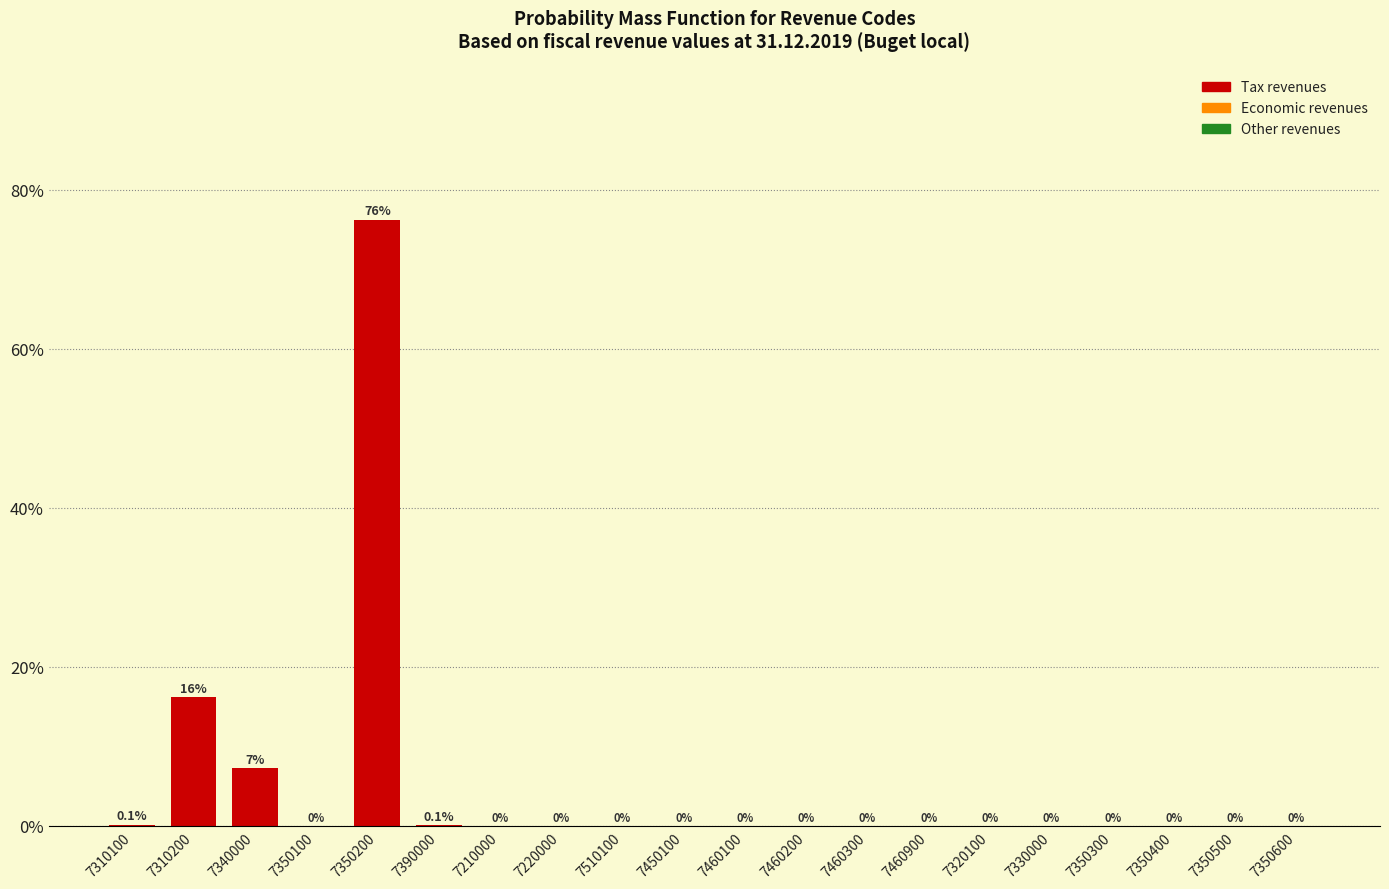

At which category does the chart reach its peak across all series?

7350200